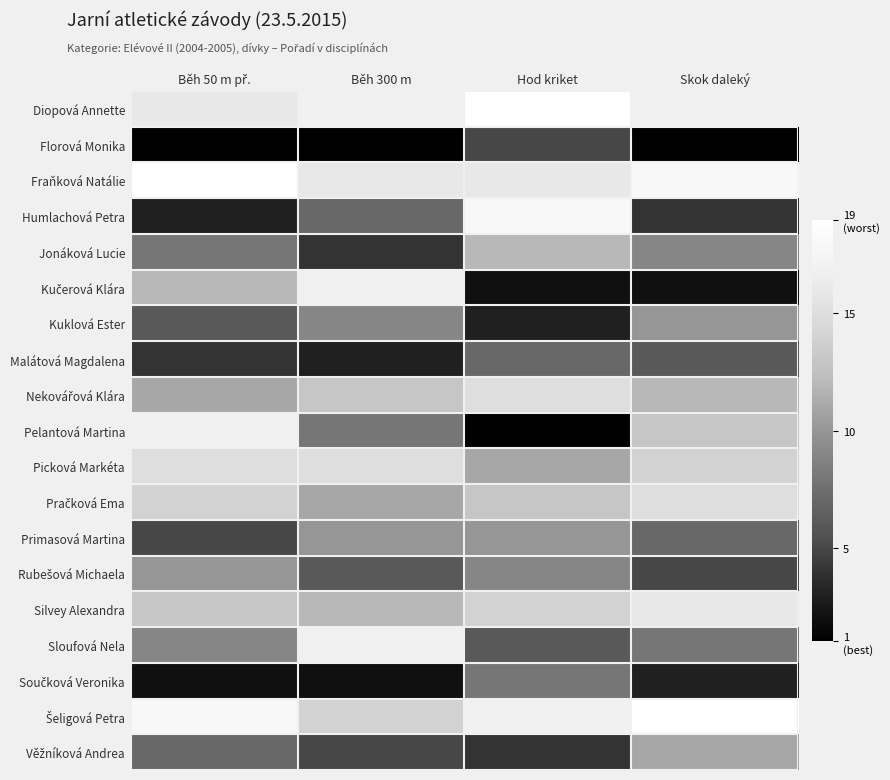

The Florová Monika series shows 1.0 at Skok daleký. True or false?

True